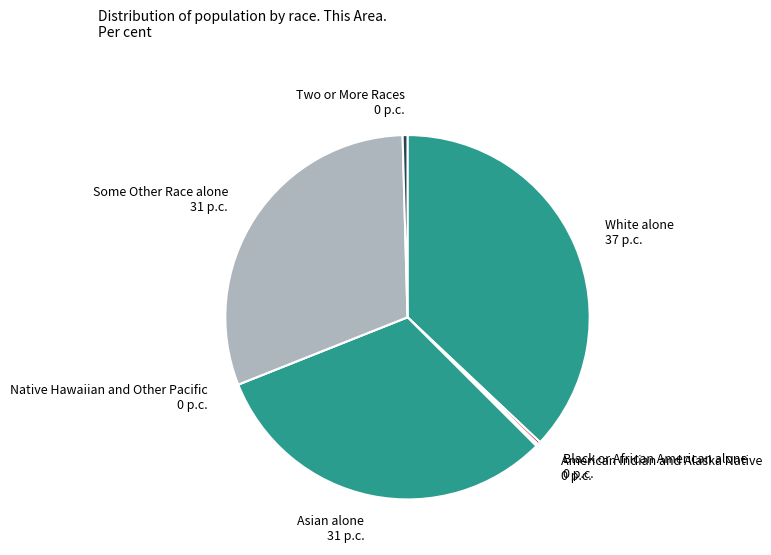

Which has a higher value, Some Other Race alone or Two or More Races?

Some Other Race alone